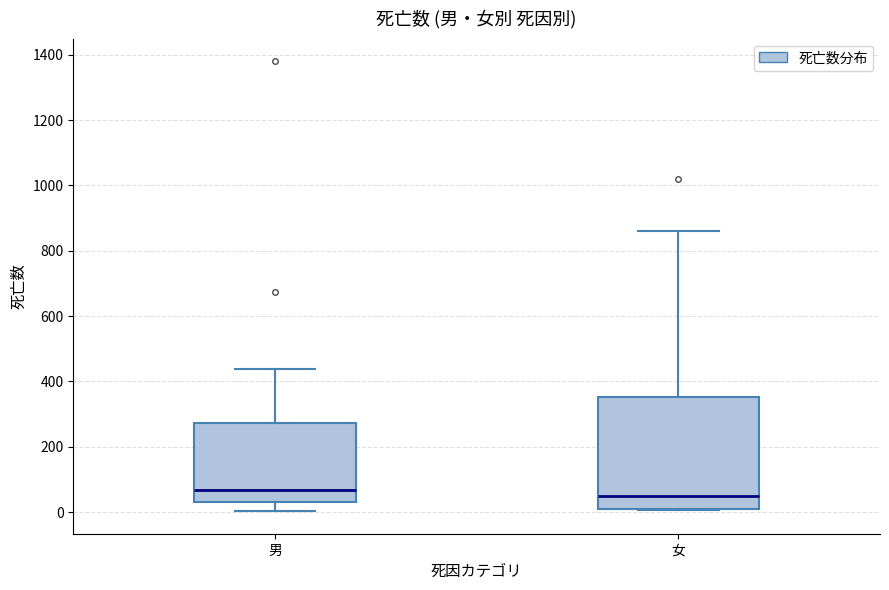

Reading left to right, transcribe this box plot: for each box, give where its median line is, the range the box spans, and where its two whiskers end, as read against the y-axis. The values are not printed on the chart, so give them approximately, as read against the axis.

男: median 60, box 40 to 280, whiskers 0 to 440
女: median 40, box 0 to 360, whiskers 0 to 860